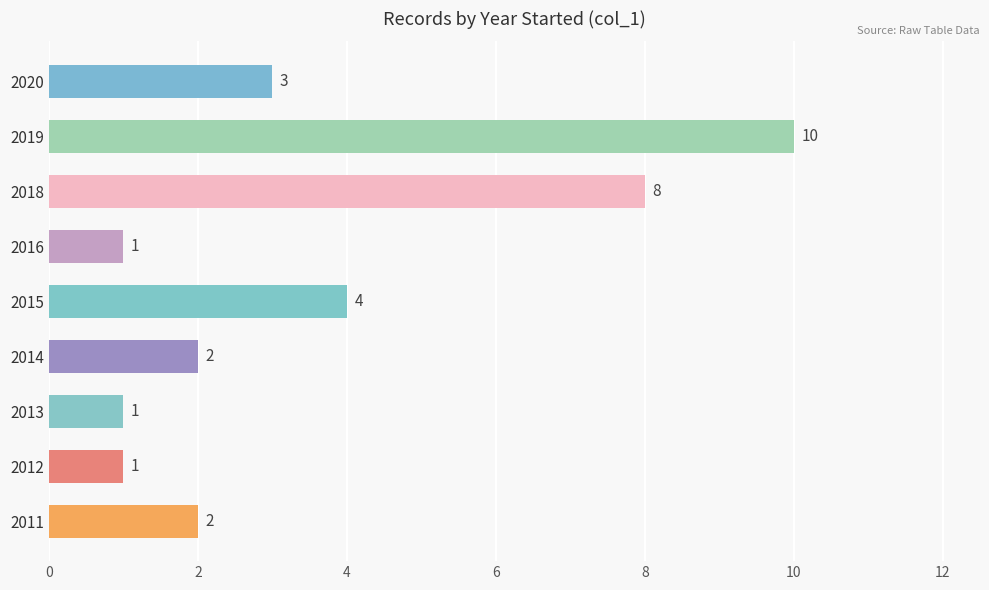

Is it true that the value at 2019 is 15?

False